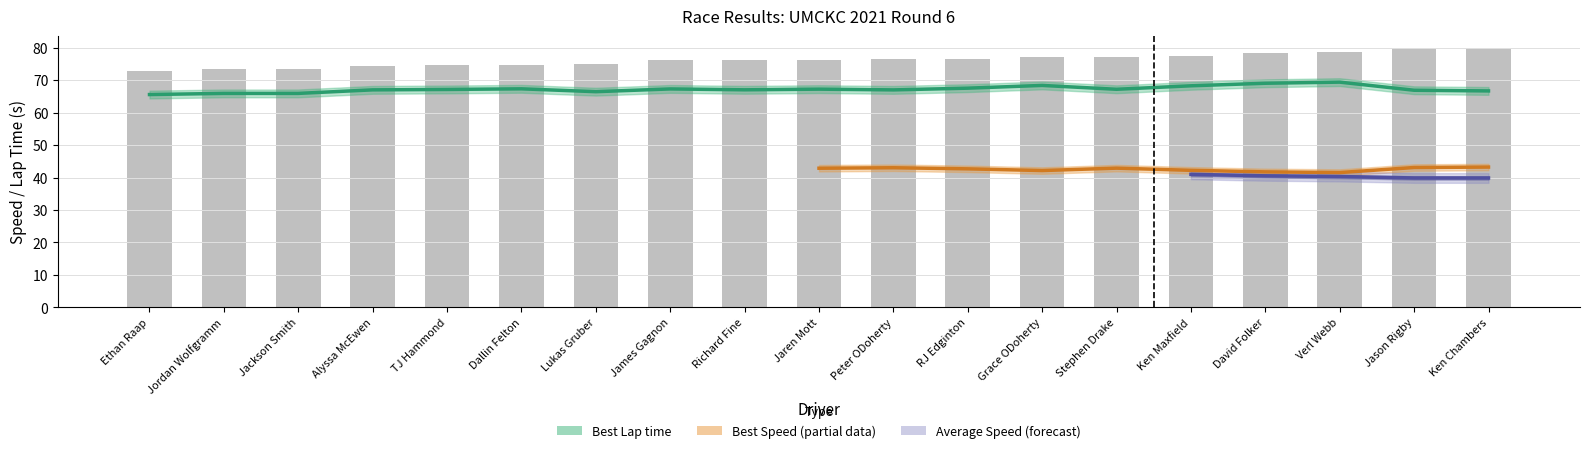

The value of Best Lap time at Ethan Raap is 99.3. True or false?

False